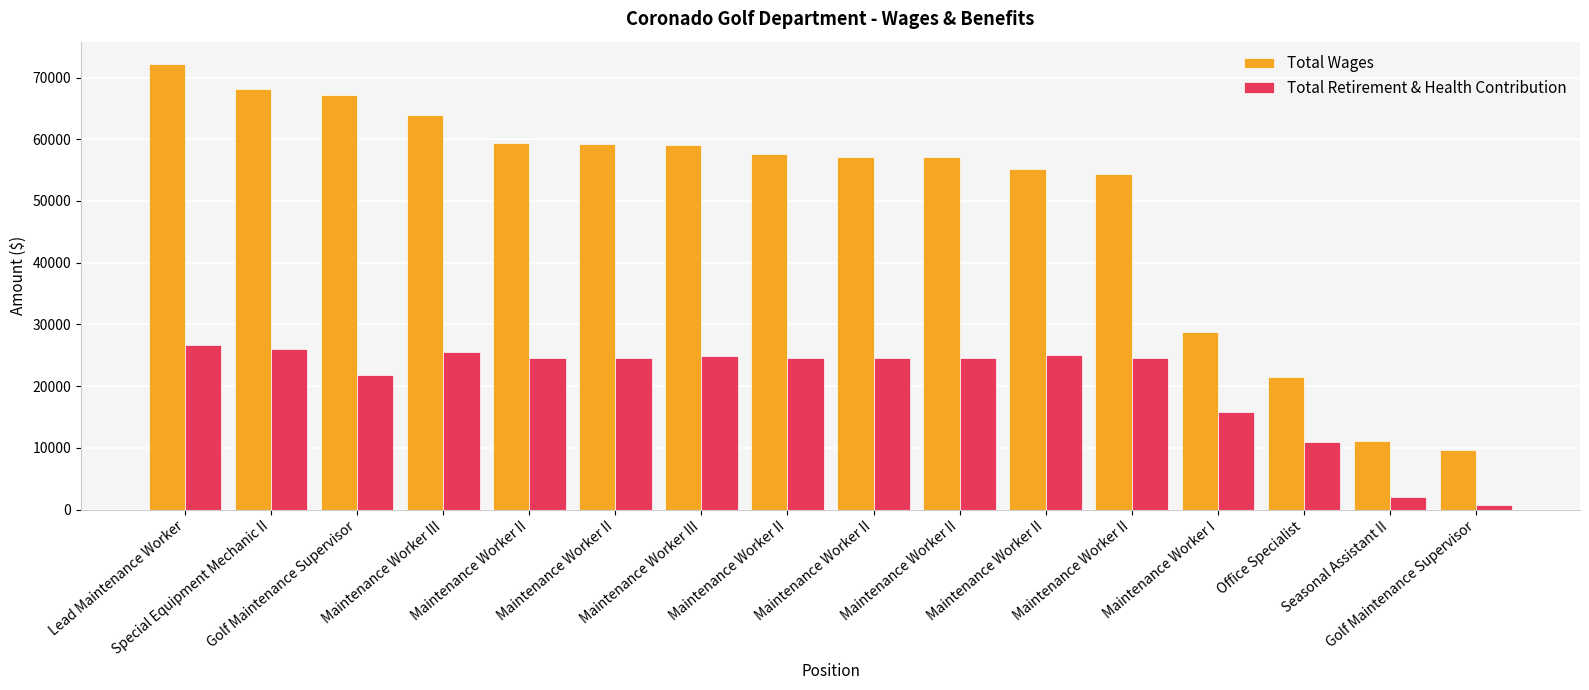

What is the difference between the maximum and minimum values in the Total Retirement & Health Contribution series?

25914